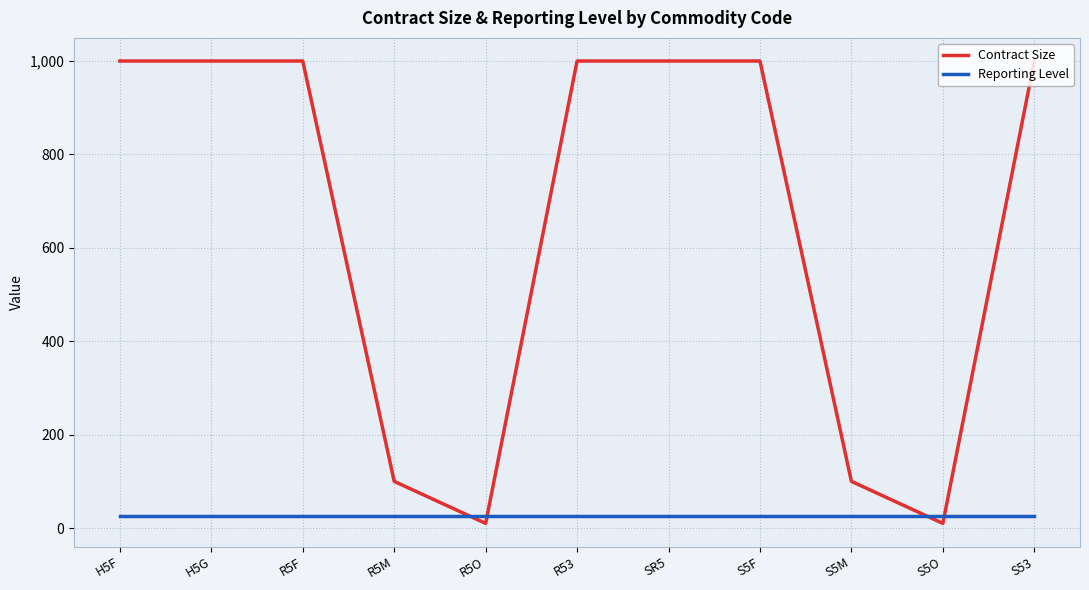

How many intersections are there between Reporting Level and Contract Size?

4